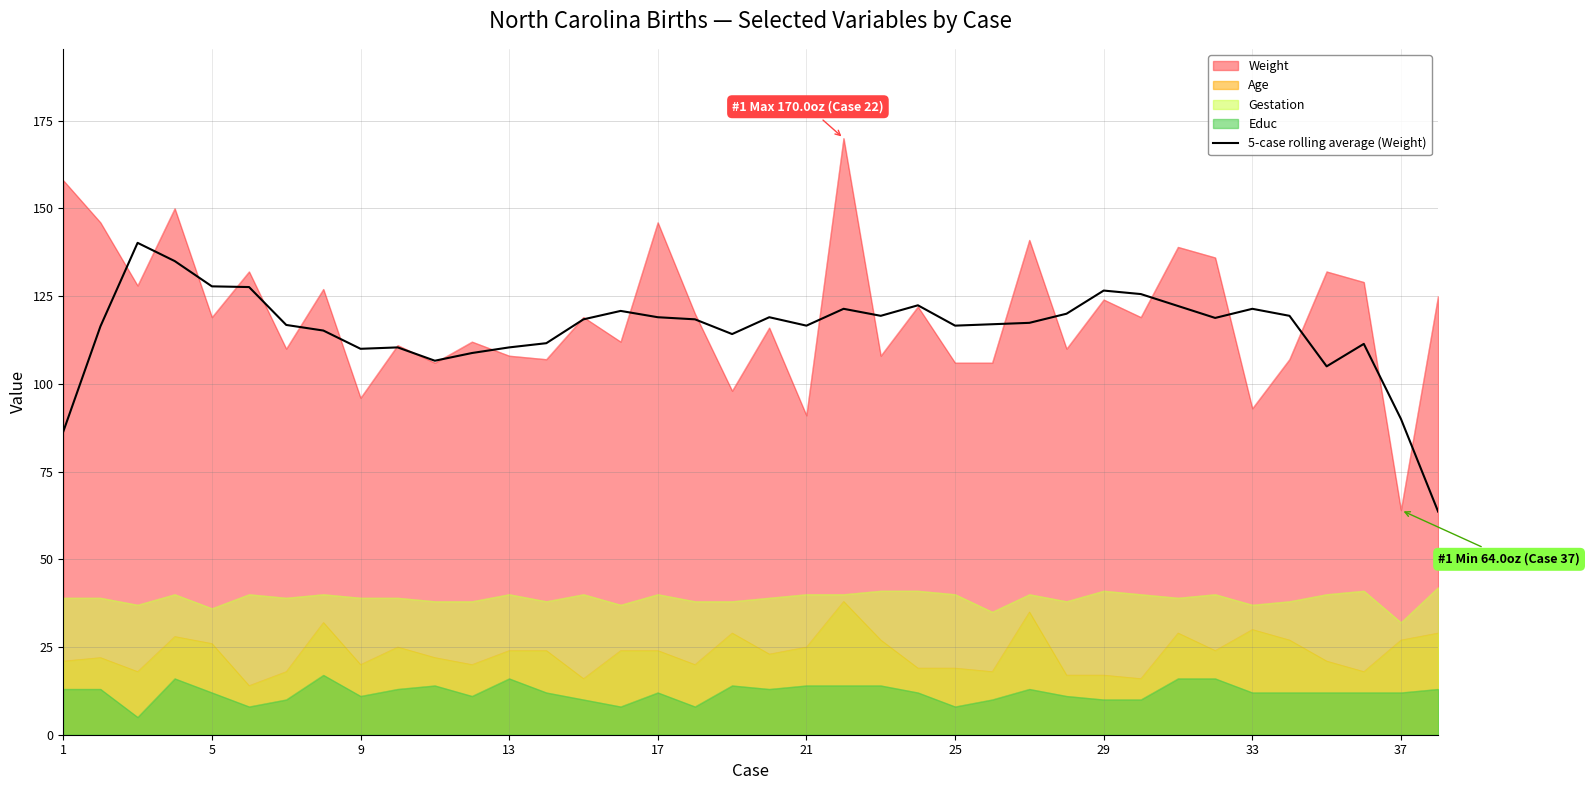

True or false: the data shows 108.8 at 11.

True